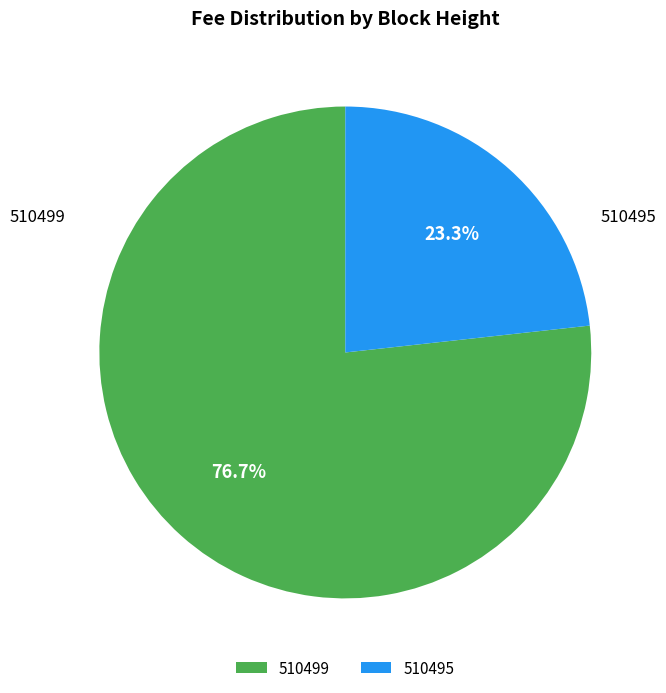

Which slice is the smallest?

510495